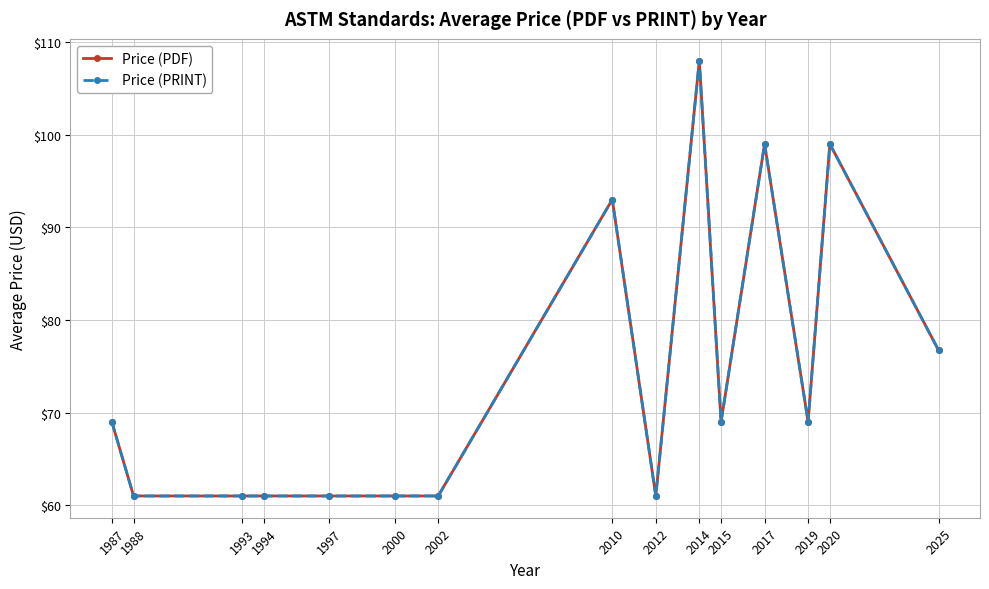

Does the chart have visible grid lines?

Yes